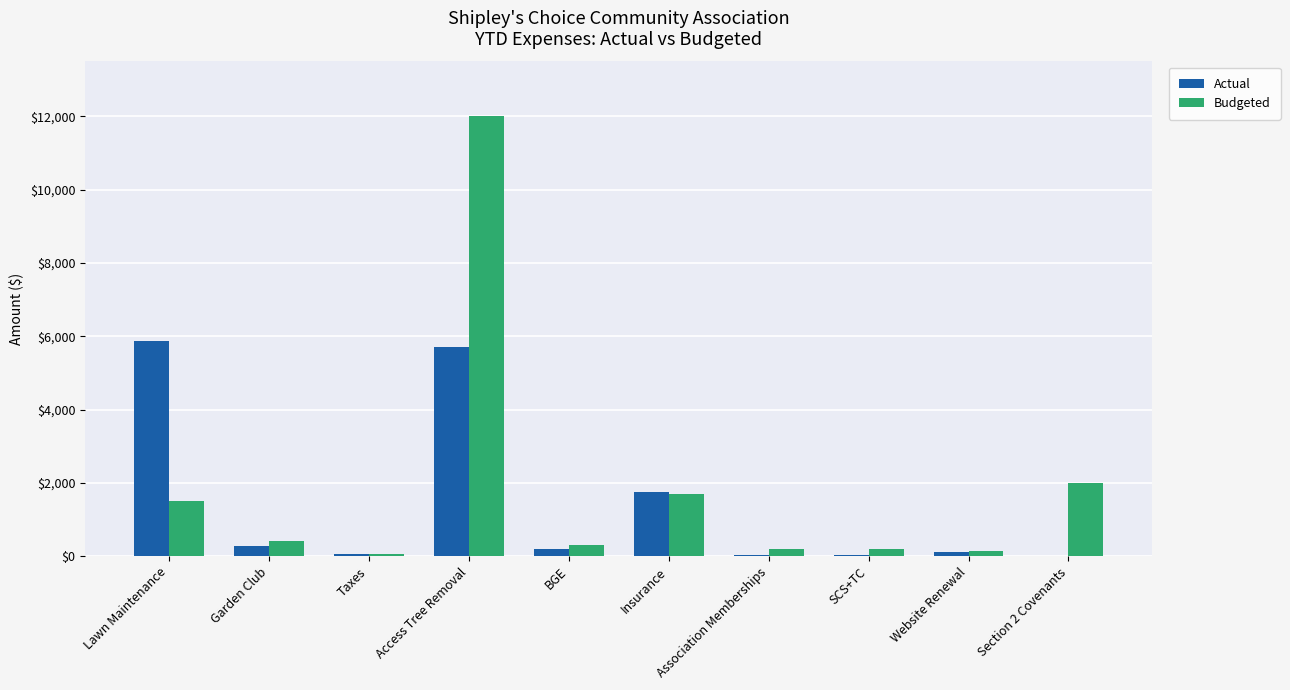

How many groups of bars are there?

10